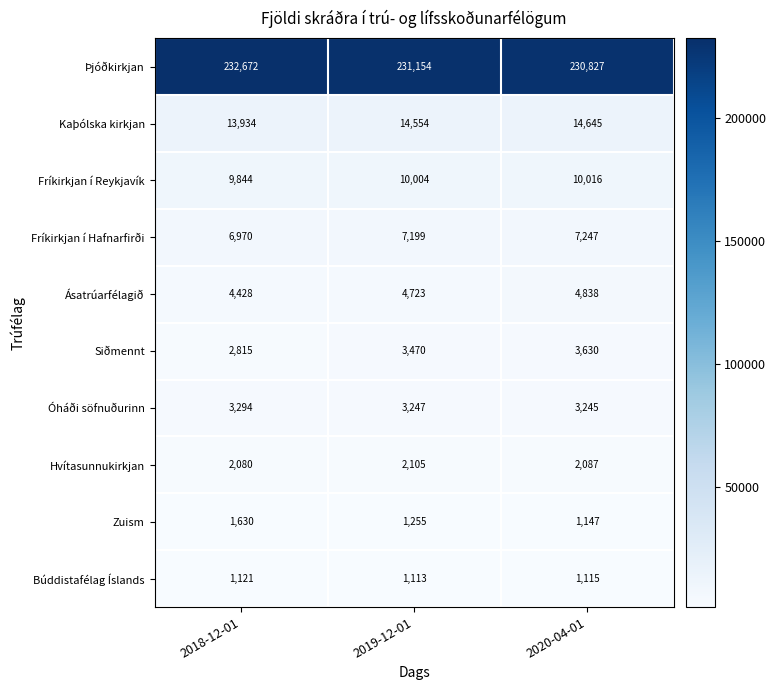

Reading left to right, extract all data points from this chart.

Þjóðkirkjan: 232672	231154	230827
Kaþólska kirkjan: 13934	14554	14645
Fríkirkjan í Reykjavík: 9844	10004	10016
Fríkirkjan í Hafnarfirði: 6970	7199	7247
Ásatrúarfélagið: 4428	4723	4838
Siðmennt: 2815	3470	3630
Óháði söfnuðurinn: 3294	3247	3245
Hvítasunnukirkjan: 2080	2105	2087
Zuism: 1630	1255	1147
Búddistafélag Íslands: 1121	1113	1115